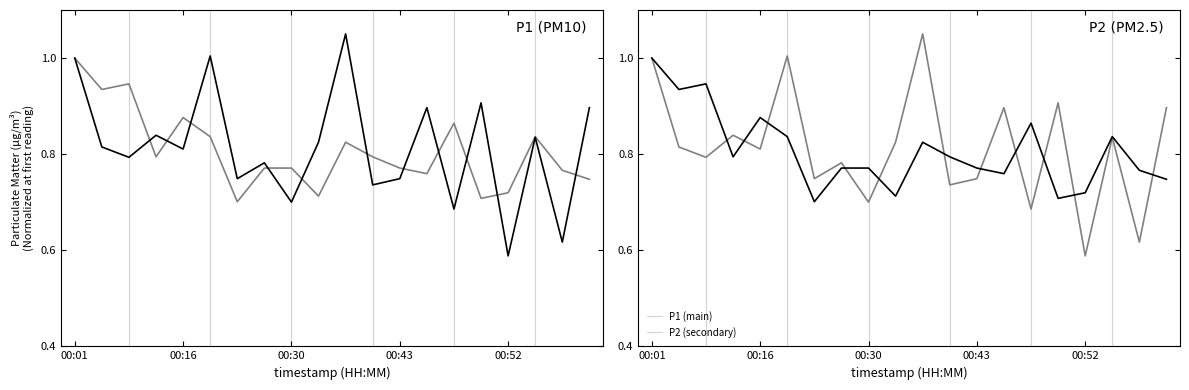

How many interior local valleys does the P1 (main) series have?

6